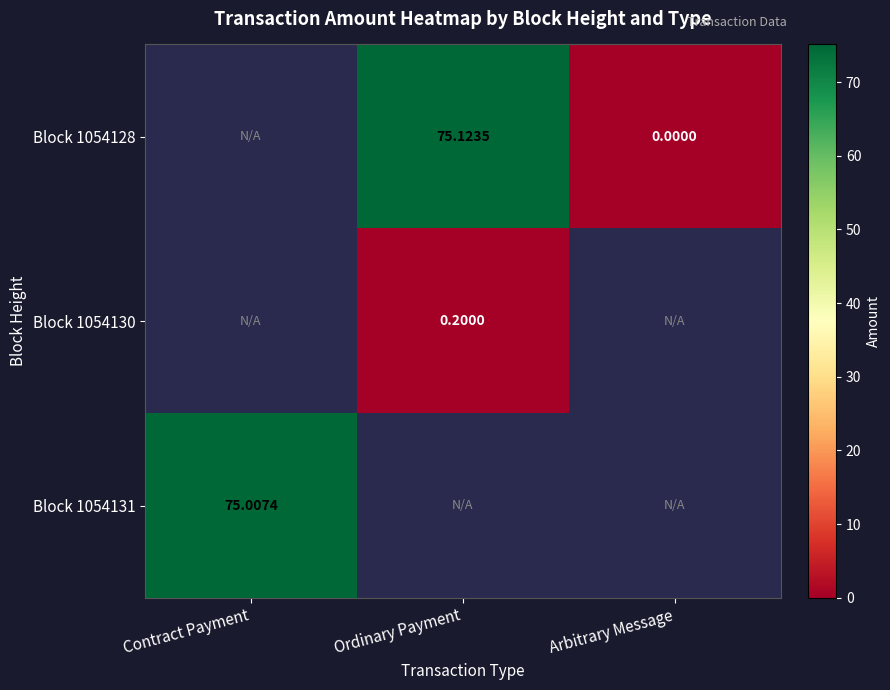

What is the difference between the highest and lowest values at Ordinary Payment?

74.9